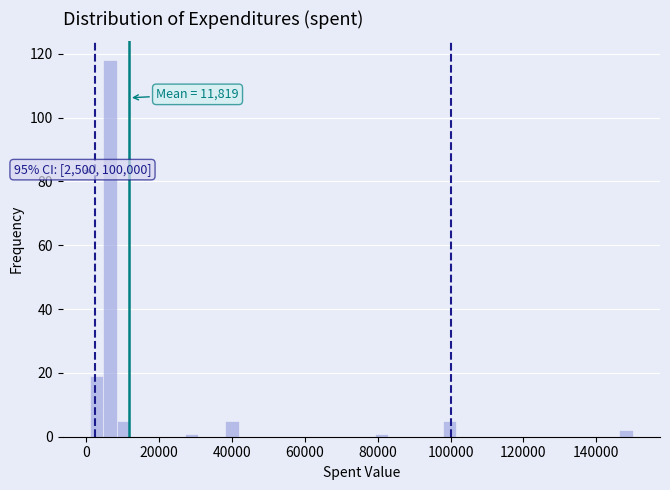

Read against the x-axis, roughly where is the centre of the tallest bar?

6000